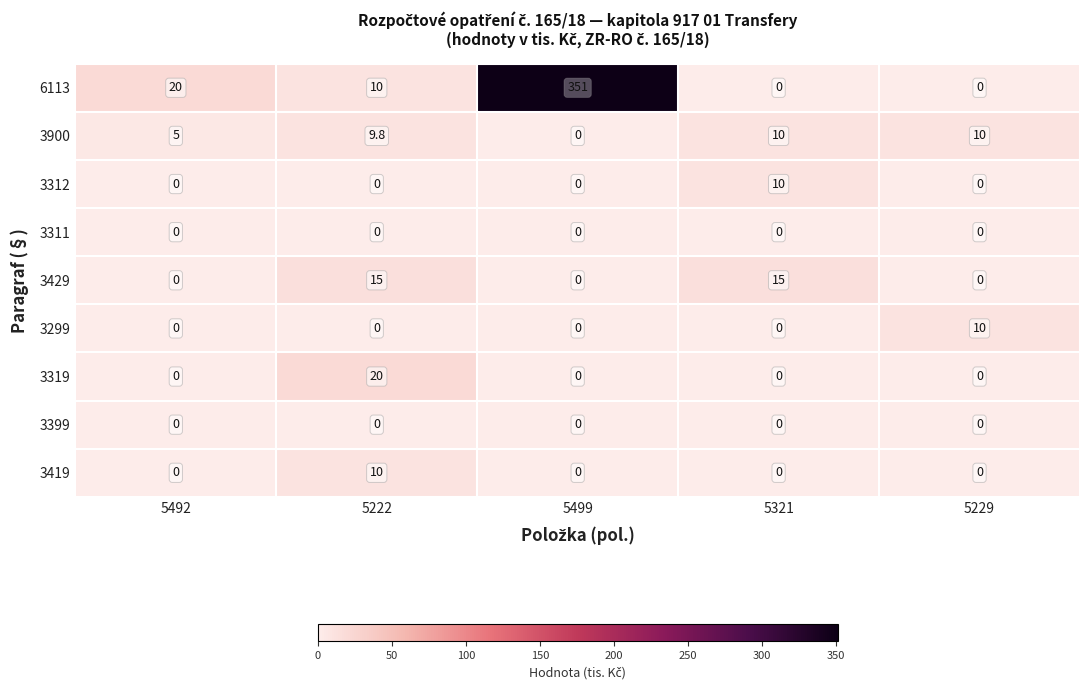

At which category does the chart reach its peak across all series?

5499